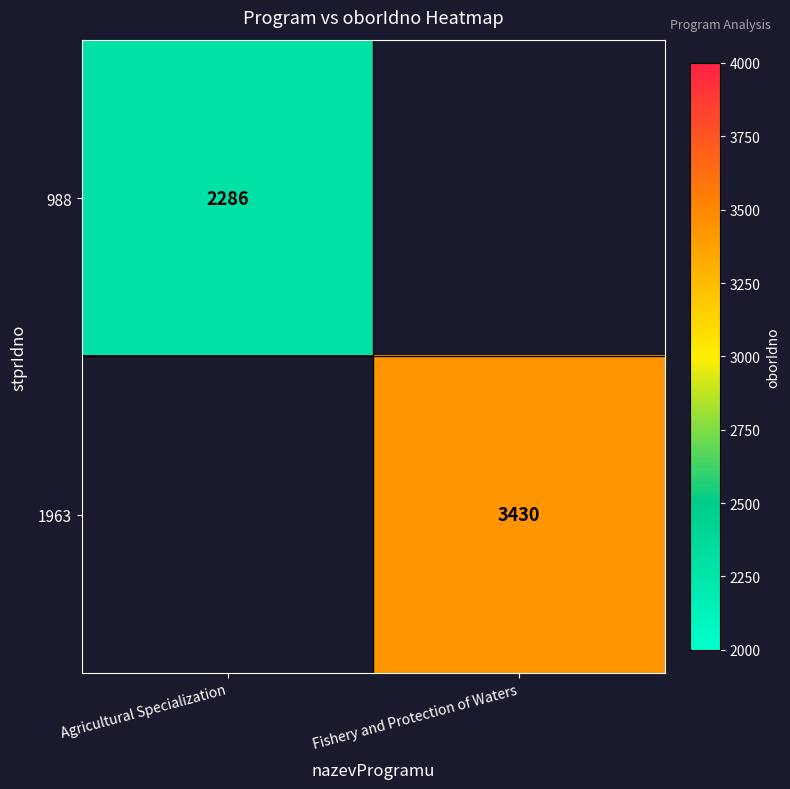

The 988 series shows 1390 at Agricultural Specialization. True or false?

False